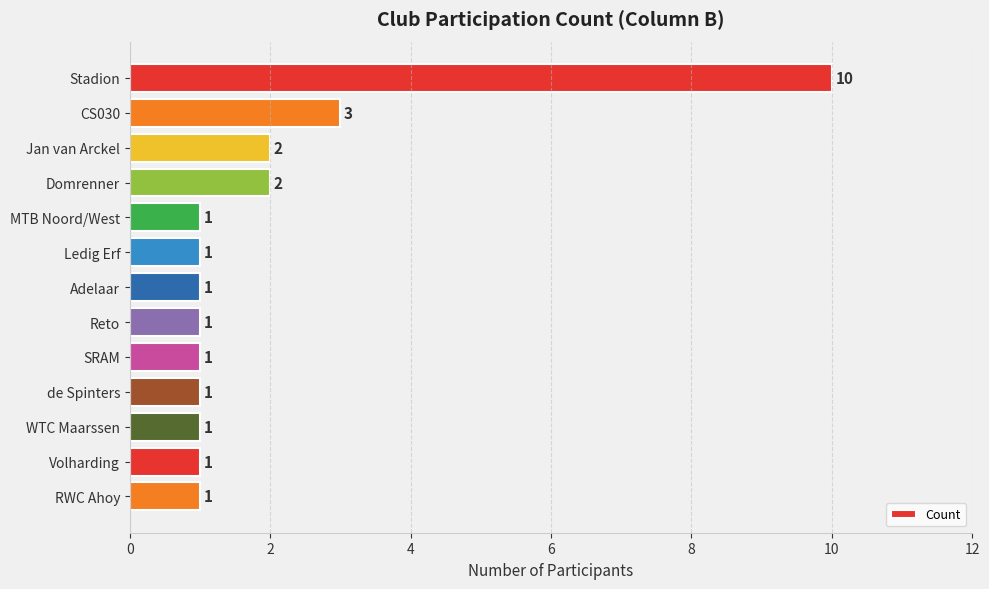

Which category has the highest value across all series?

Stadion